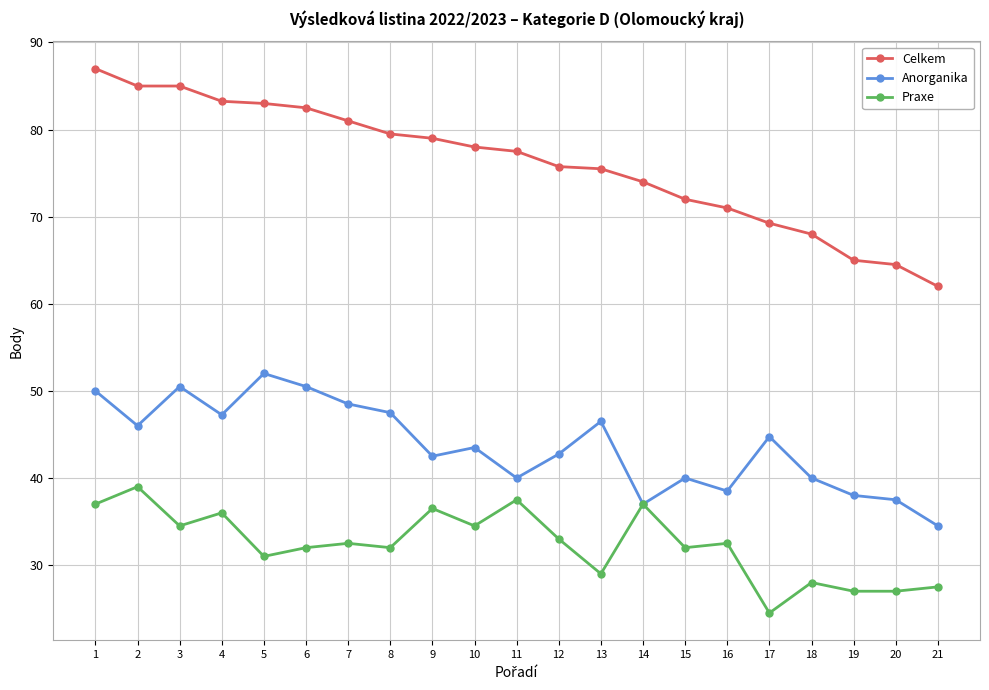

What is the value of the Celkem point at the 15th from the left?

72.0